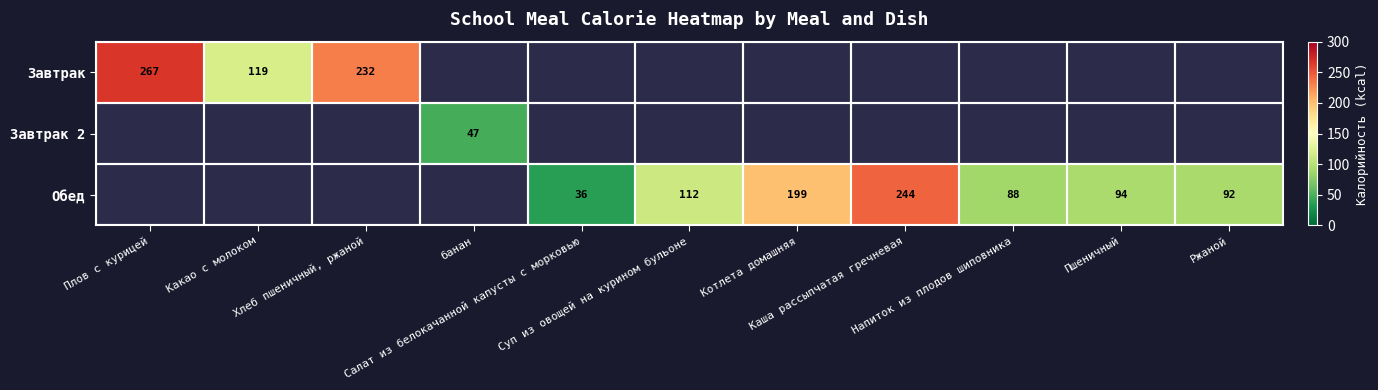

How many data points in Обед are above 36?

6